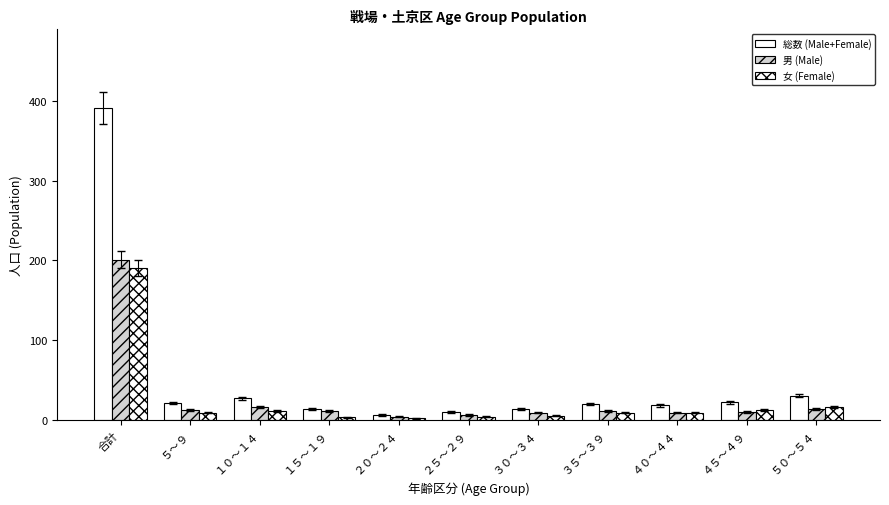

Reading left to right, transcribe all the data shown in this chart.

総数 (Male+Female): 合計=392	５～９=21	１０～１４=27	１５～１９=14	２０～２４=6	２５～２９=10	３０～３４=14	３５～３９=20	４０～４４=18	４５～４９=22	５０～５４=30
男 (Male): 合計=201	５～９=12	１０～１４=16	１５～１９=11	２０～２４=4	２５～２９=6	３０～３４=9	３５～３９=11	４０～４４=9	４５～４９=10	５０～５４=14
女 (Female): 合計=191	５～９=9	１０～１４=11	１５～１９=3	２０～２４=2	２５～２９=4	３０～３４=5	３５～３９=9	４０～４４=9	４５～４９=12	５０～５４=16